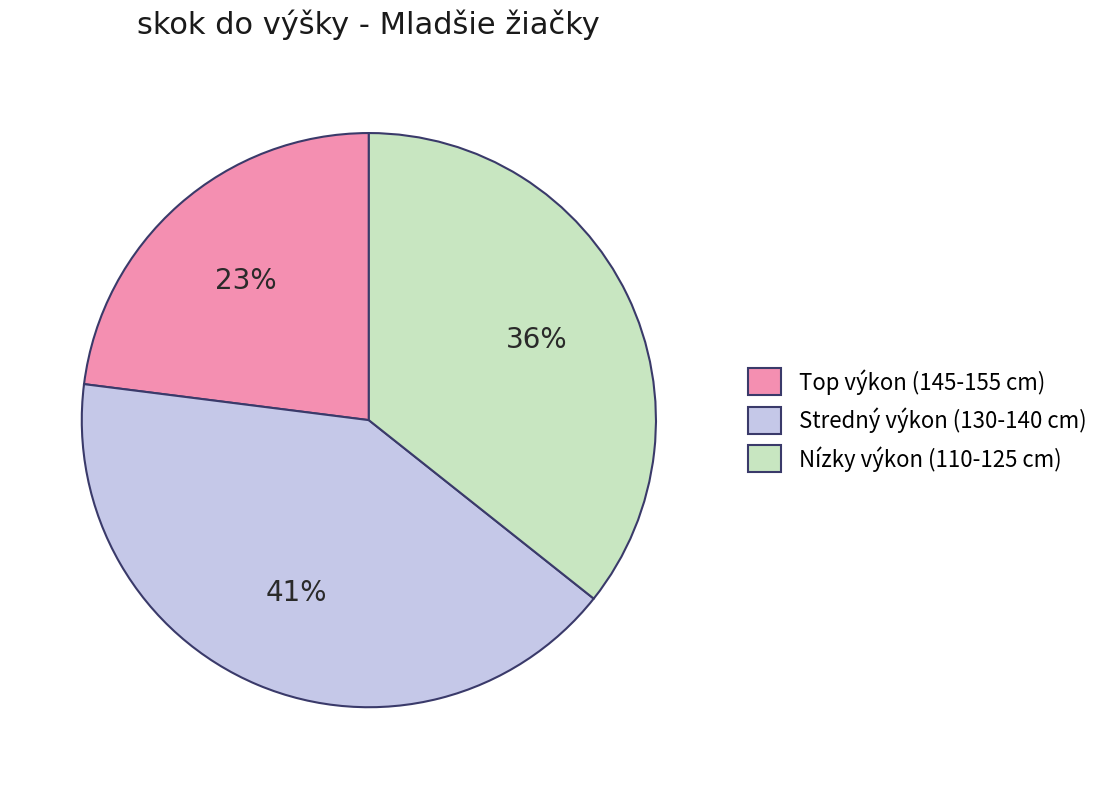

To the nearest percent, what is the difference between the largest and smallest slice percentages?

18%